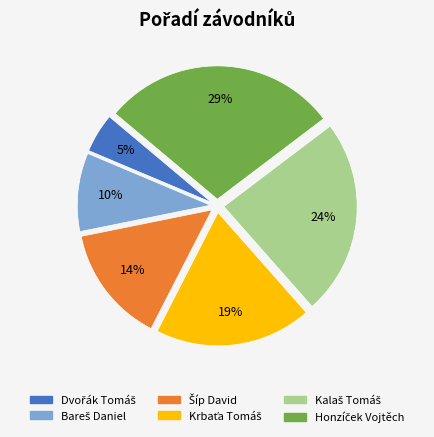

Does any single category account for the majority?

No